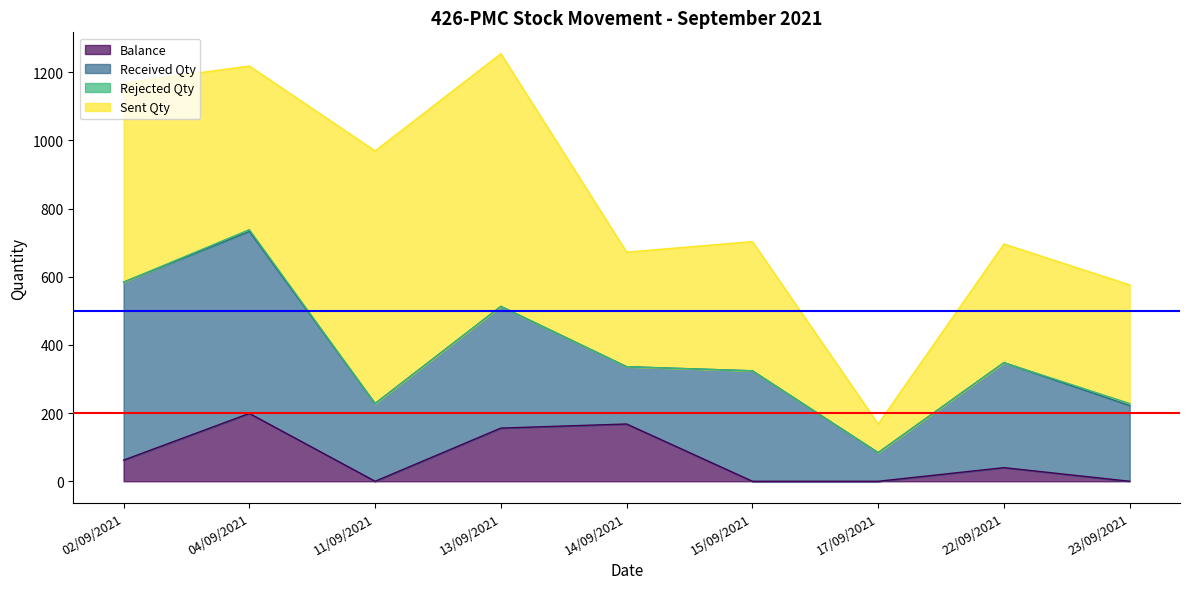

Is the value of Balance at 22/09/2021 greater than the value of Received Qty at 04/09/2021?

No